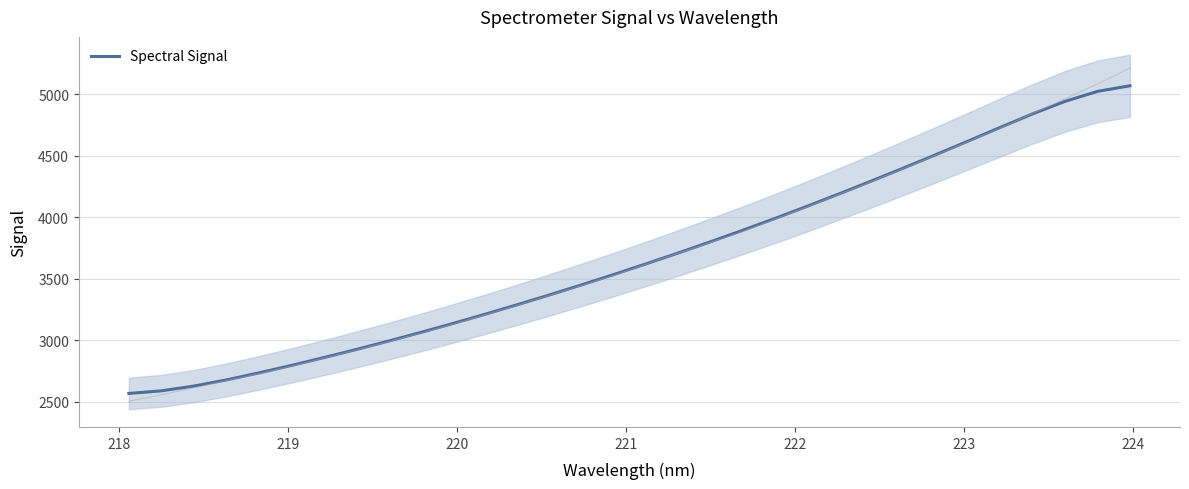

True or false: the data shows 5329.2 at 21.

False